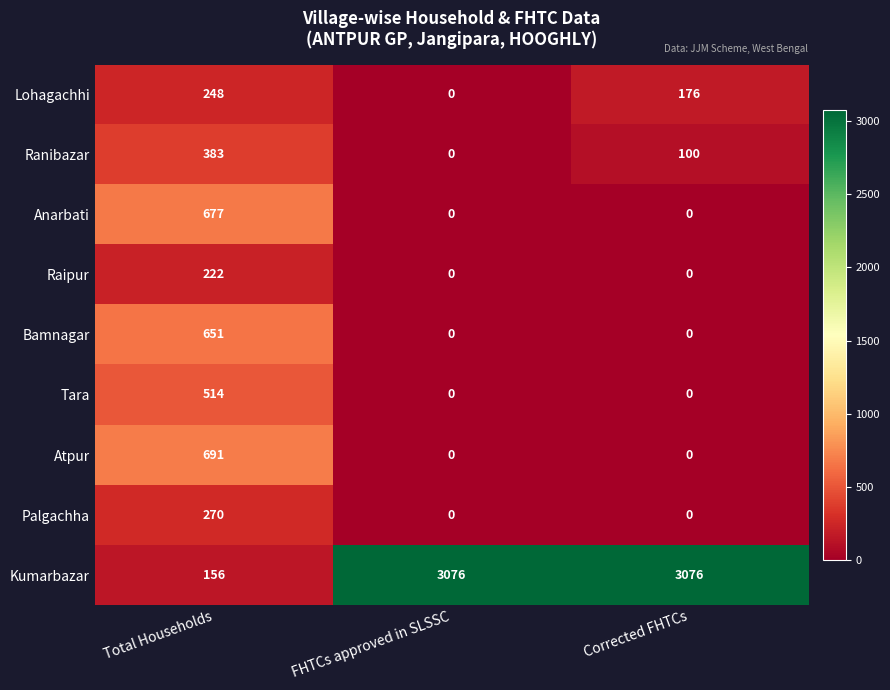

At which category is the sum across all series the highest?

Total Households